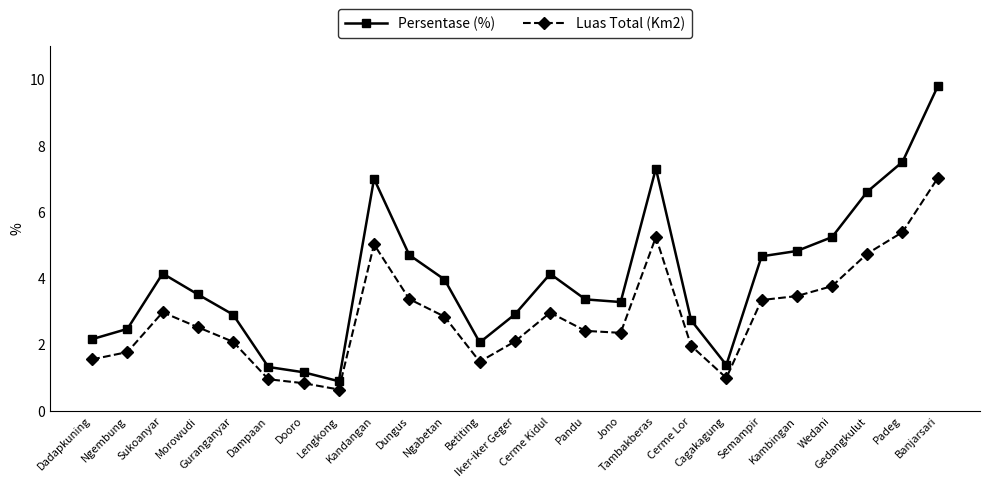

What is the sum of the Luas Total (Km2) values at Morowudi and Ngabetan?

5.4